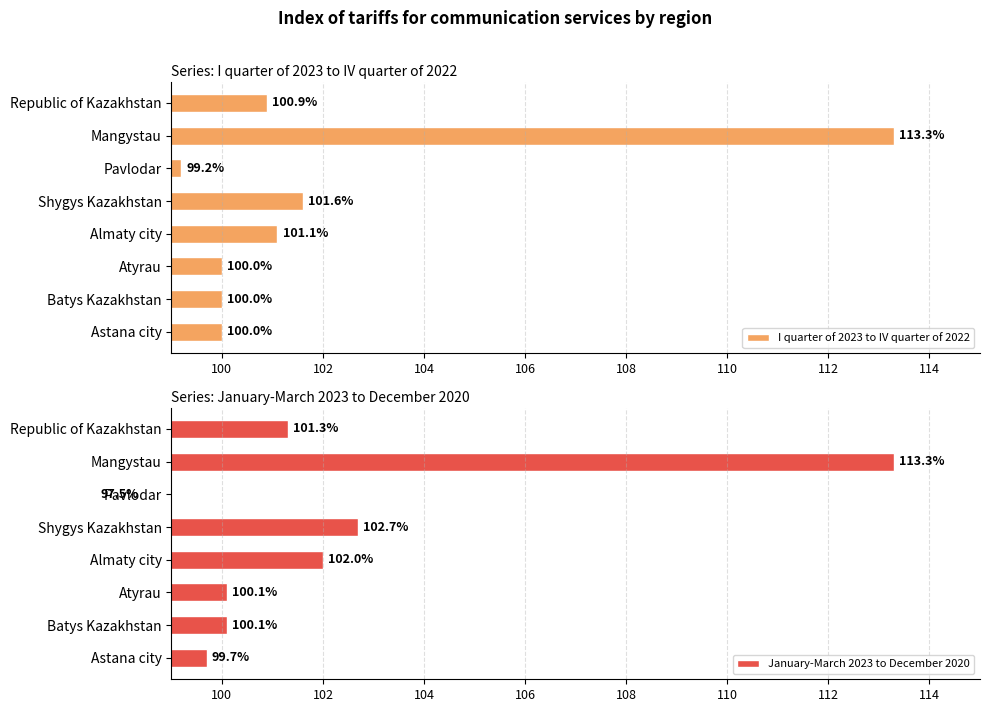

At how many categories does at least one series exceed 110?

1